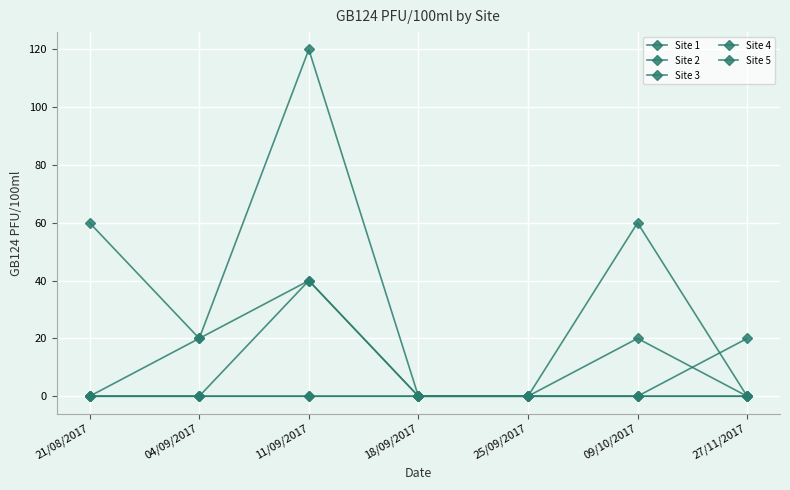

How many lines are shown in the chart?

5